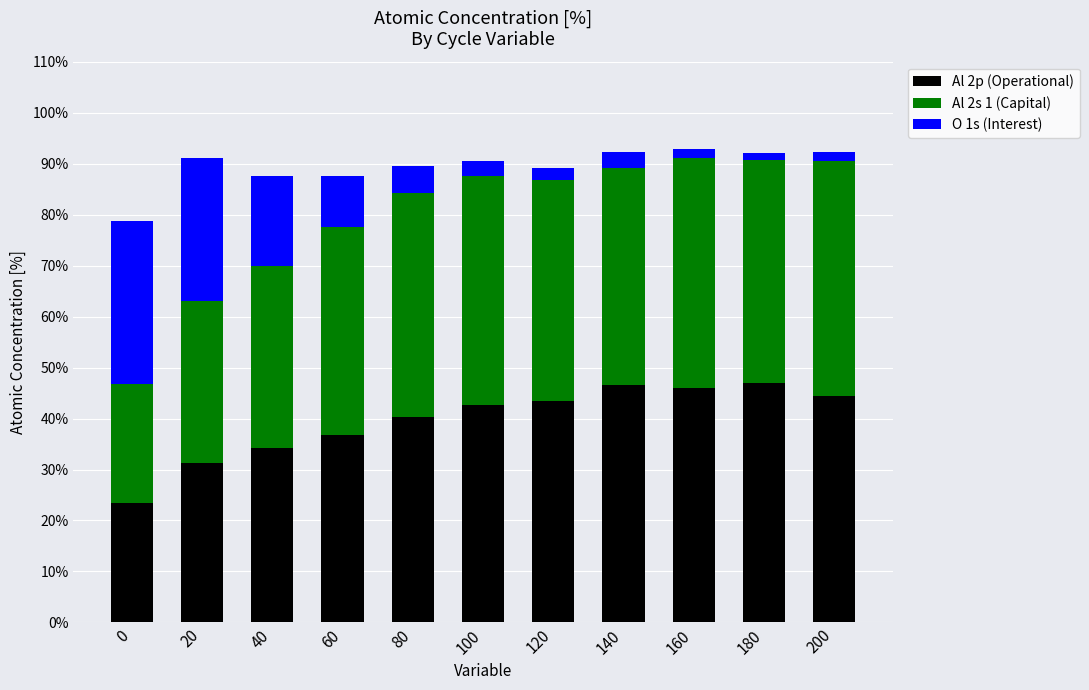

What is the total value across all series at 20?

91.2